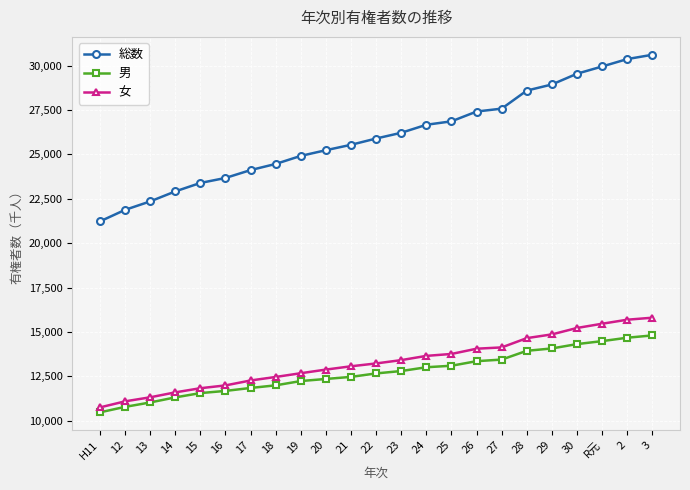

Does the chart display data point markers on the line(s)?

Yes